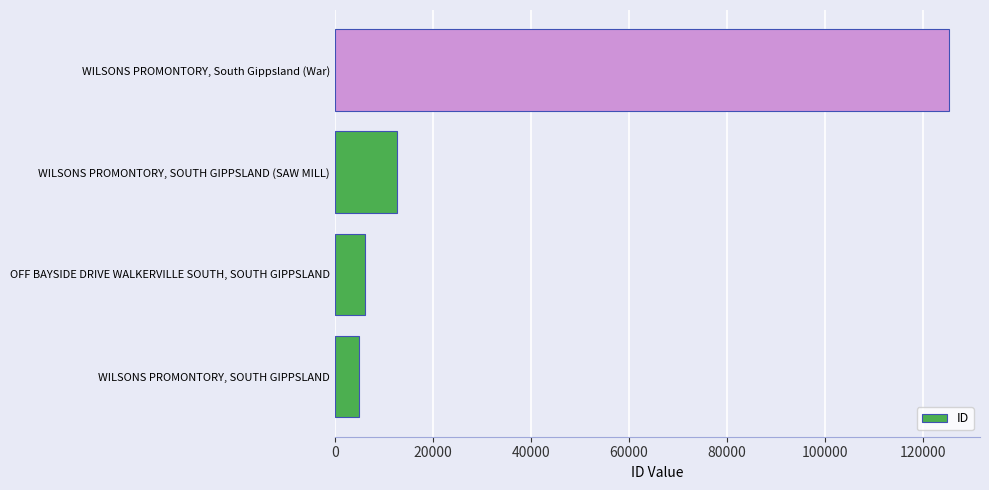

Which has a higher value, OFF BAYSIDE DRIVE WALKERVILLE SOUTH, SOUTH GIPPSLAND or WILSONS PROMONTORY, SOUTH GIPPSLAND (SAW MILL)?

WILSONS PROMONTORY, SOUTH GIPPSLAND (SAW MILL)